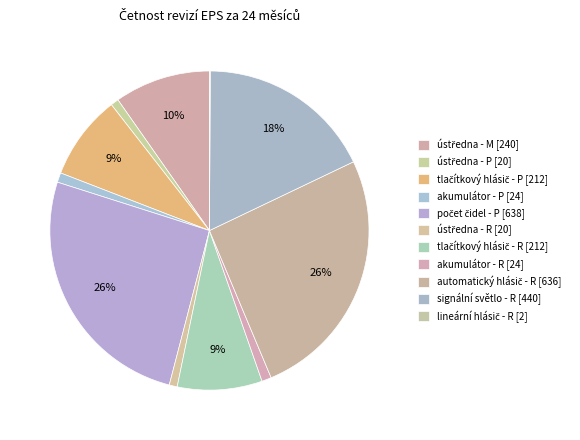

To the nearest percent, what is the difference between the tlačítkový hlásič - R and počet čidel - P slice percentages?

17%